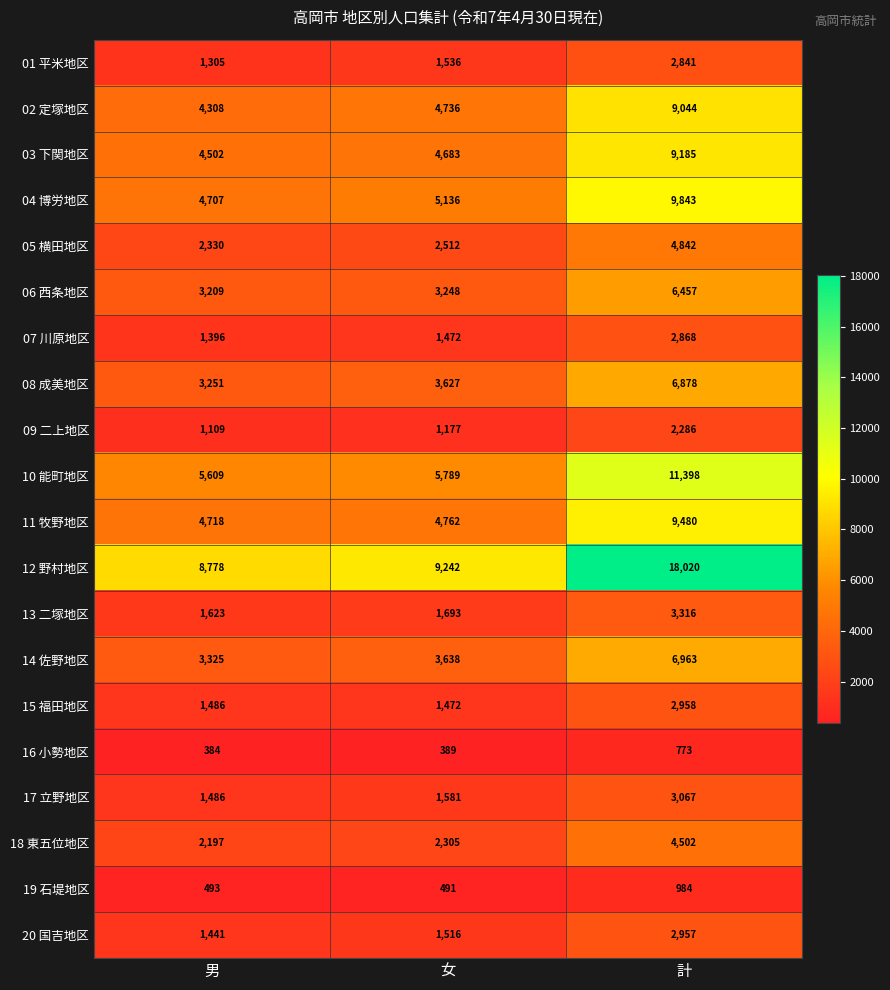

At which label is 05 横田地区 closest to 3586?

女